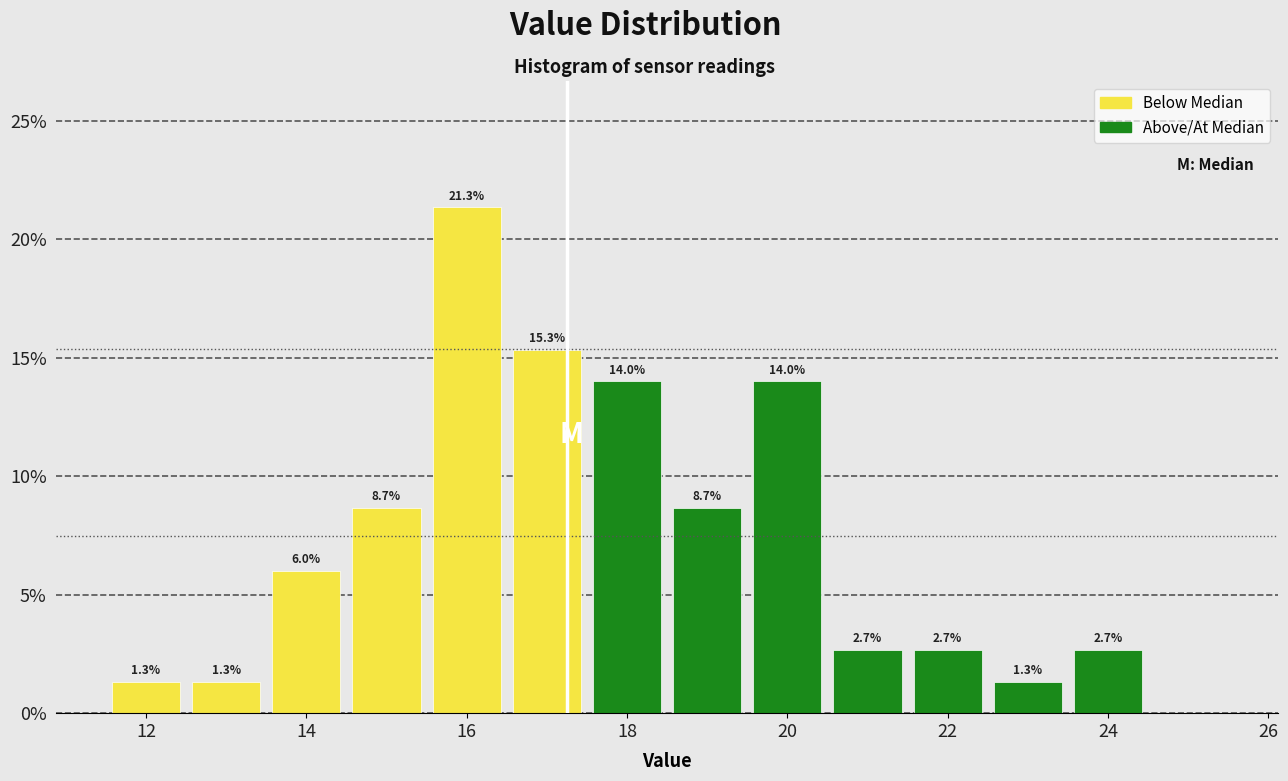

Over which range of the x-axis is the bar tallest?

15.5 to 16.5